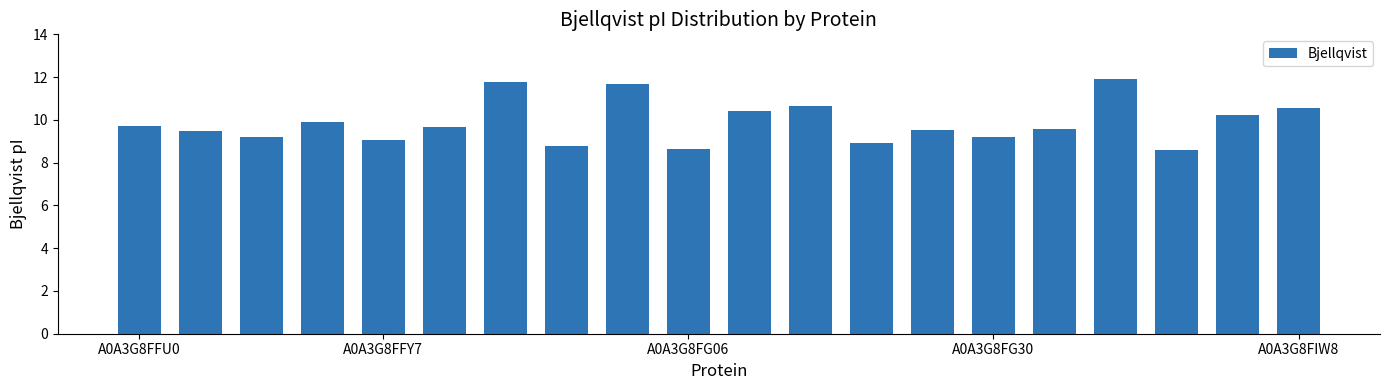

What is the sum of all values?

197.5